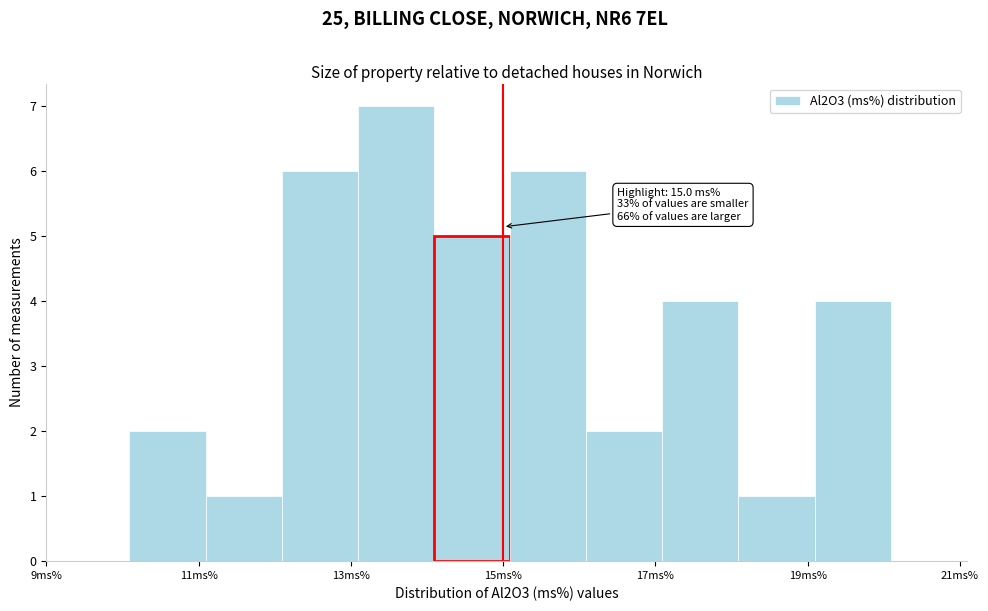

Over which range of the x-axis is the bar tallest?

13 to 14